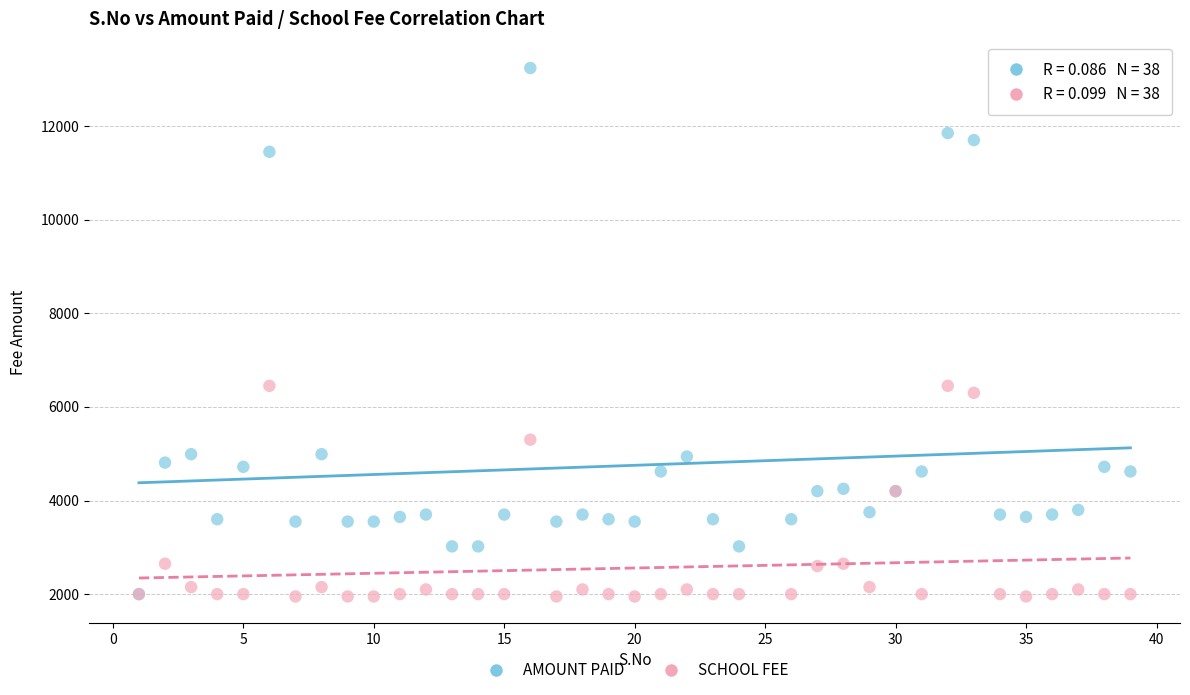

What are all the series names shown in the legend?

AMOUNT PAID, SCHOOL FEE